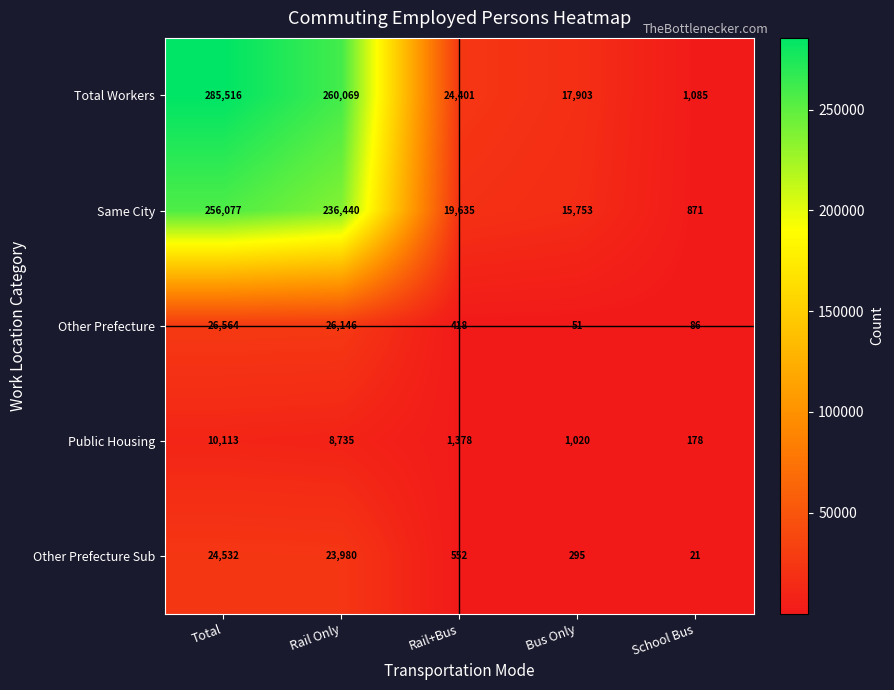

Which series has the largest range (max minus min)?

Total Workers